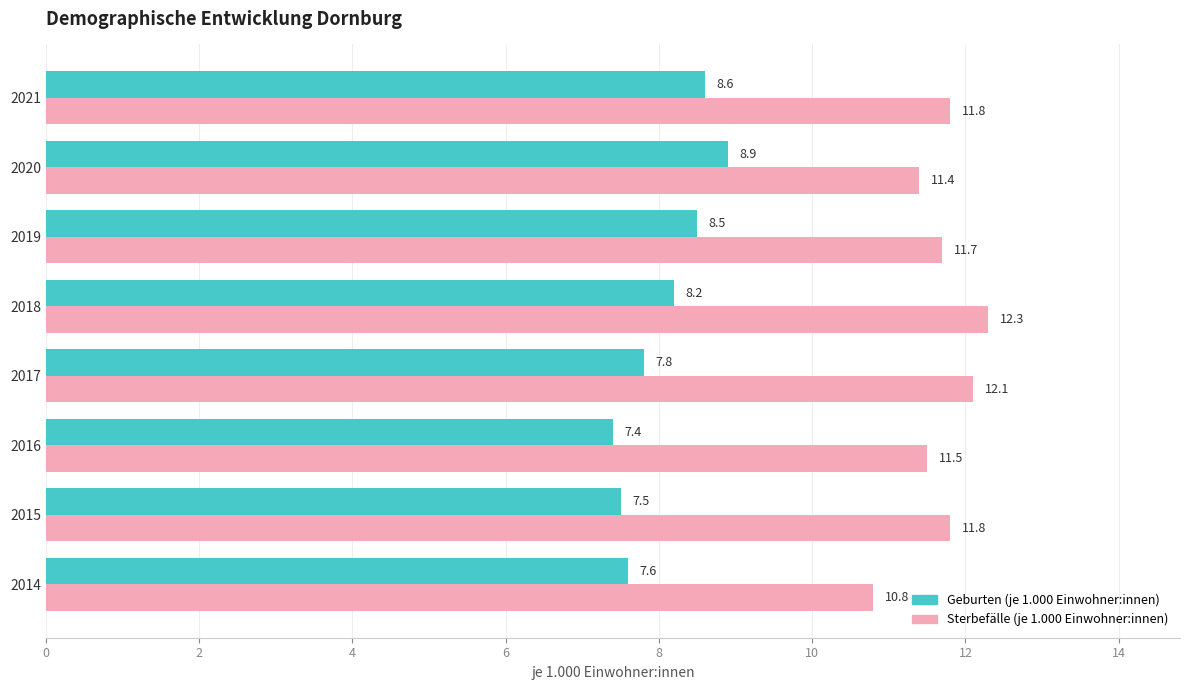

Is it true that Geburten (je 1.000 Einwohner:innen) equals 7.5 at 2015?

True